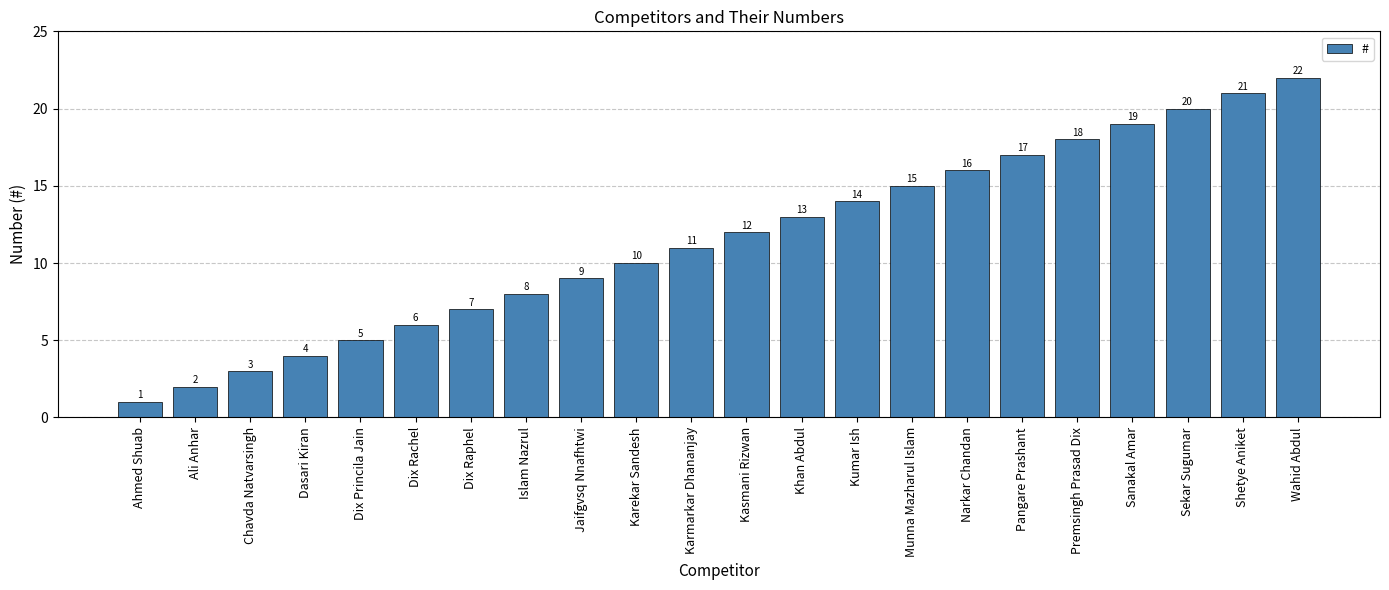

What is the value of the 7th bar from the left?

7